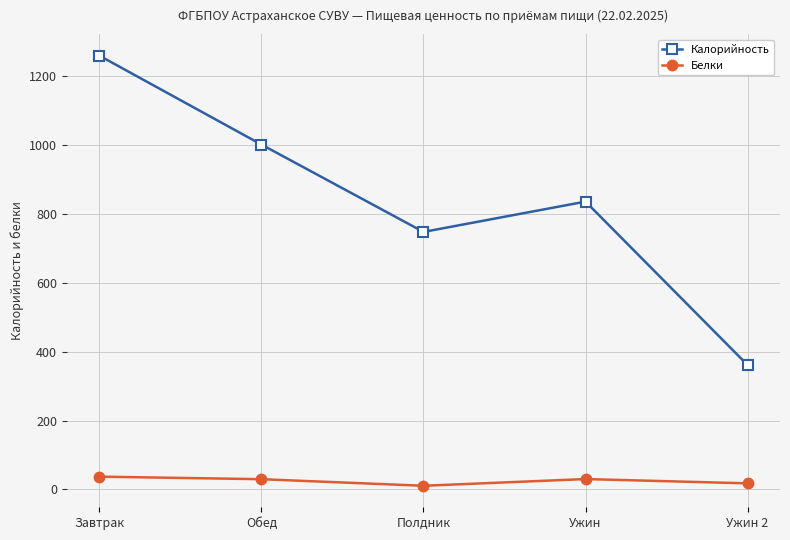

In Калорийность, how many points are lower than both neighbors (excluding endpoints)?

1